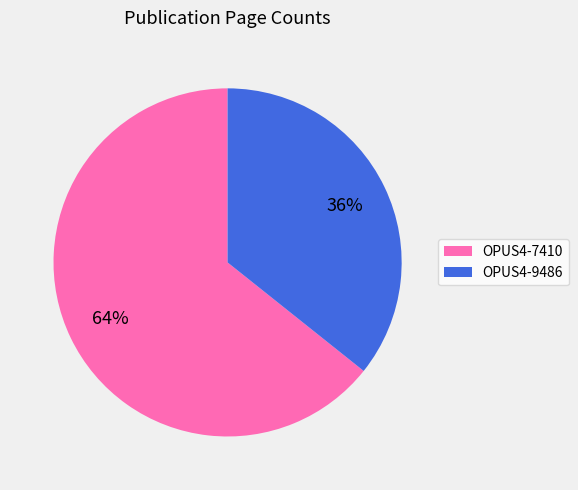

How many slices are in this pie chart?

2